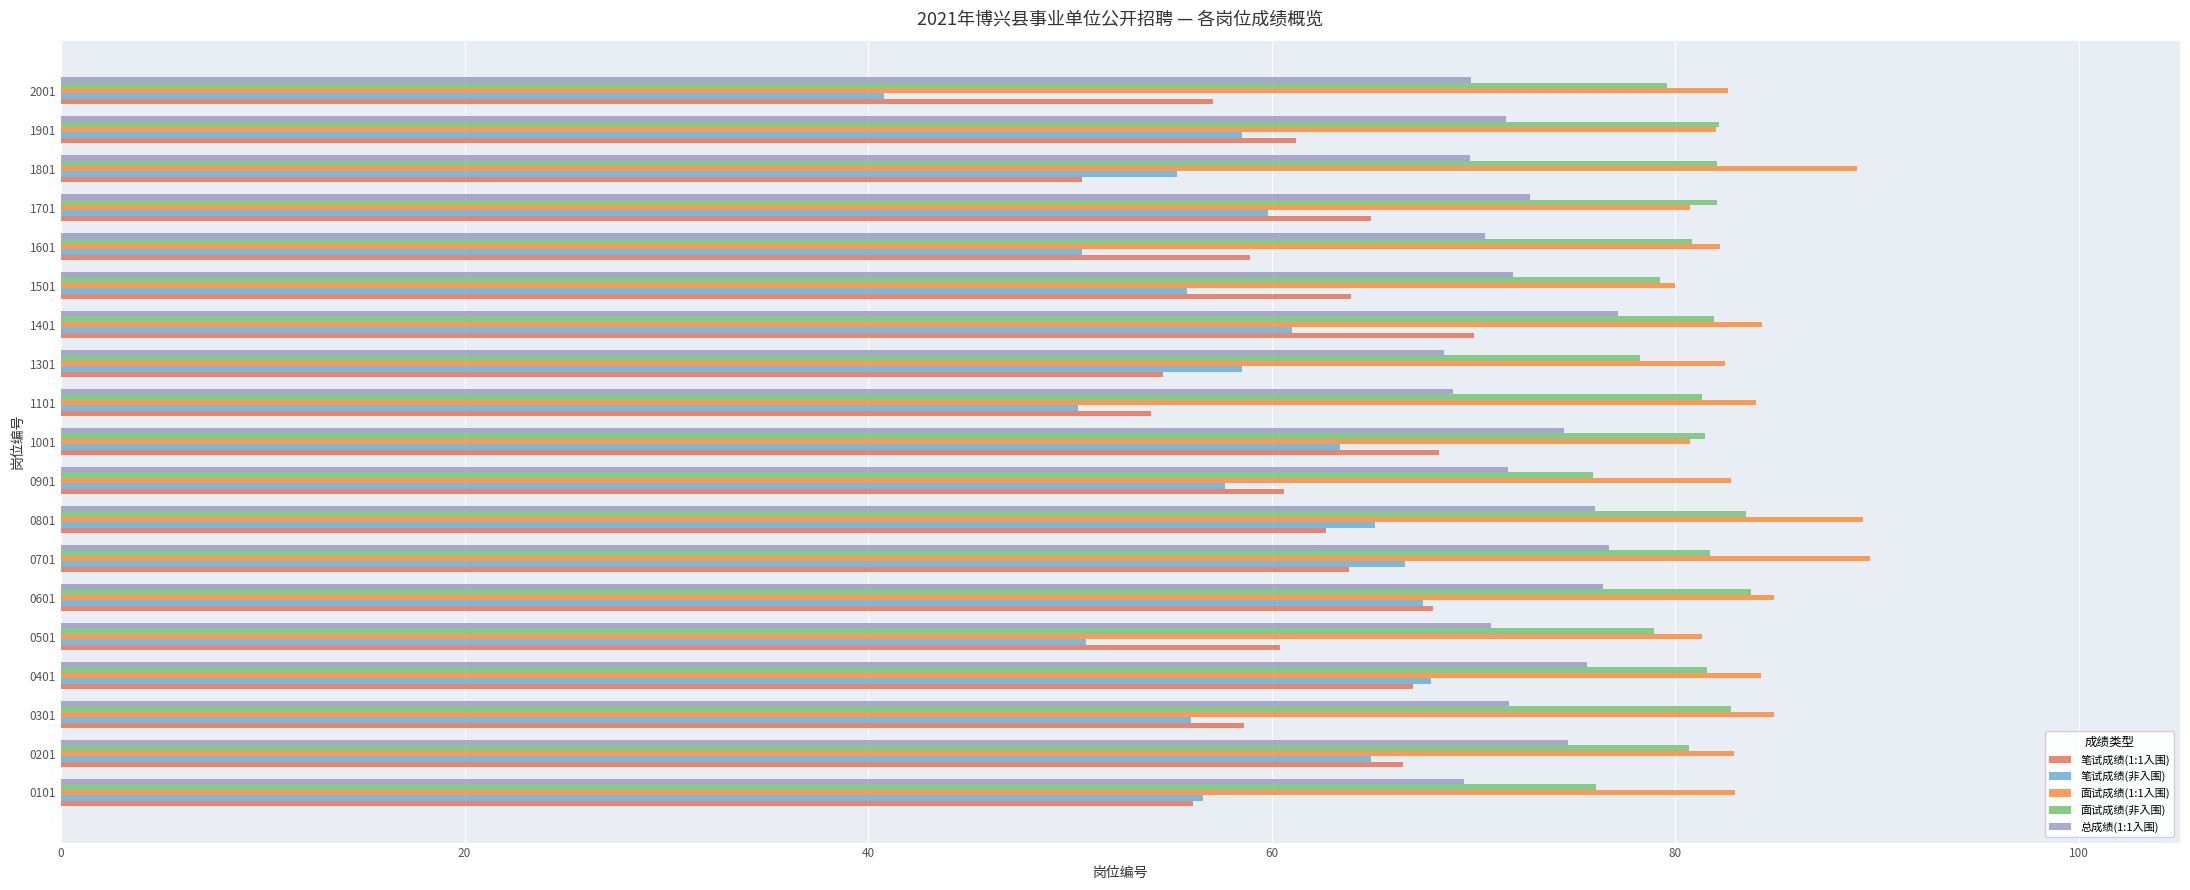

What are all the series names shown in the legend?

笔试成绩(1:1入围), 笔试成绩(非入围), 面试成绩(1:1入围), 面试成绩(非入围), 总成绩(1:1入围)